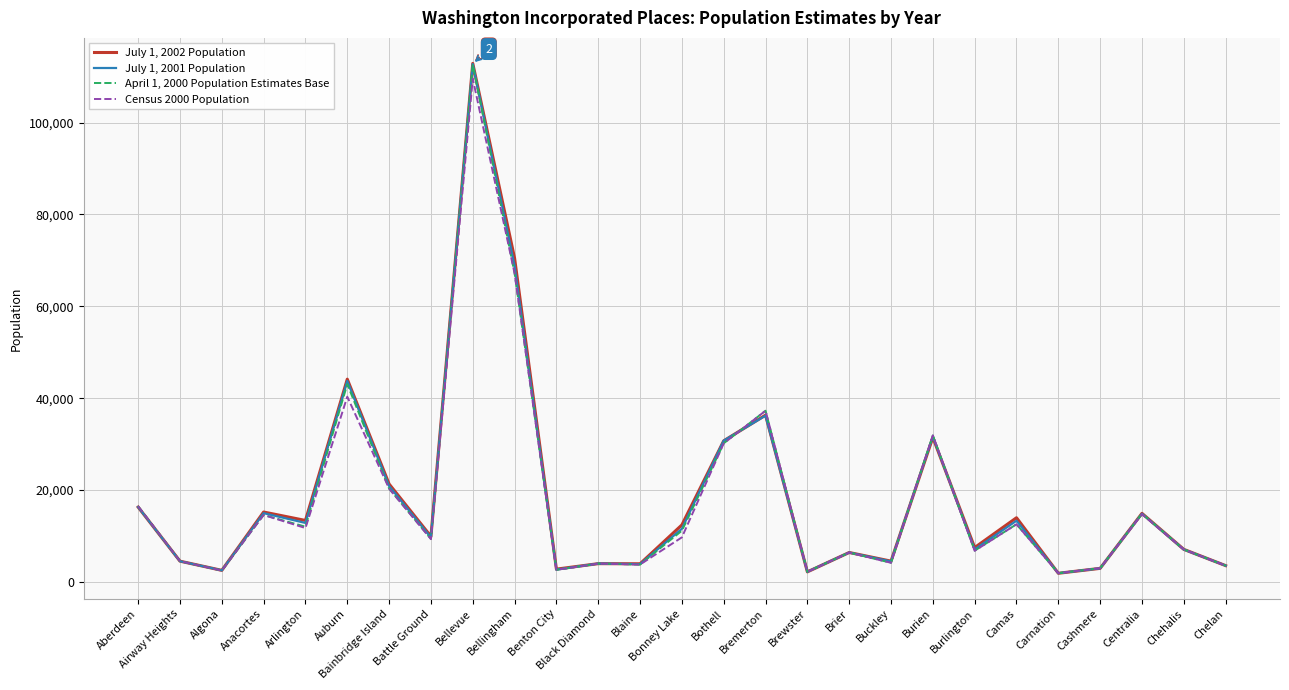

At which label does Census 2000 Population reach its peak?

Bellevue